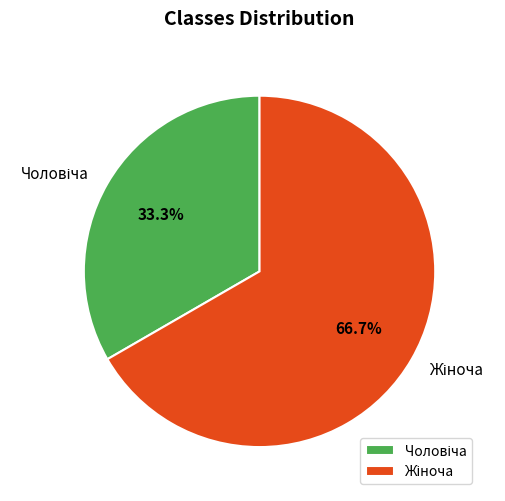

Does any single category account for the majority?

Yes